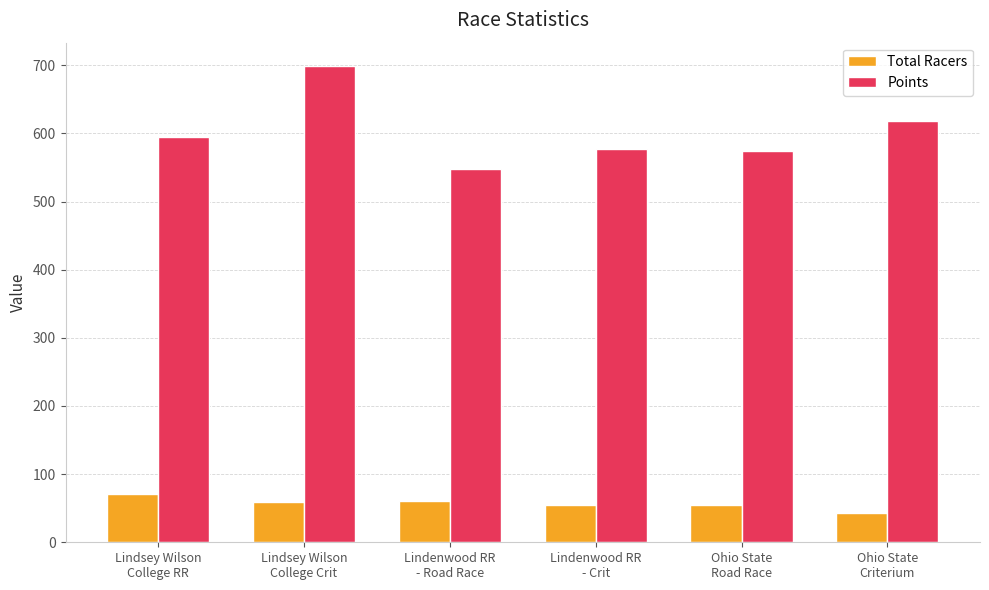

What is the total value across all series at Lindenwood RR
- Road Race?

608.2